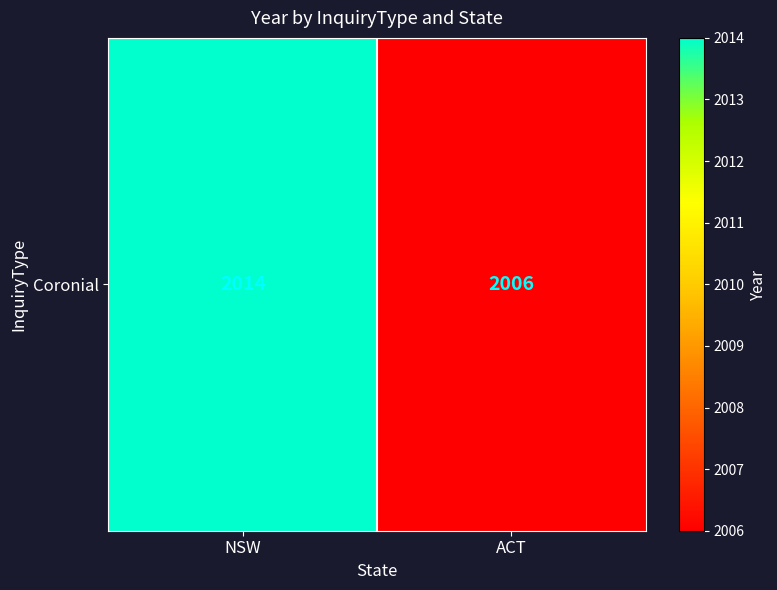

Is it true that the value at ACT is 2006?

True